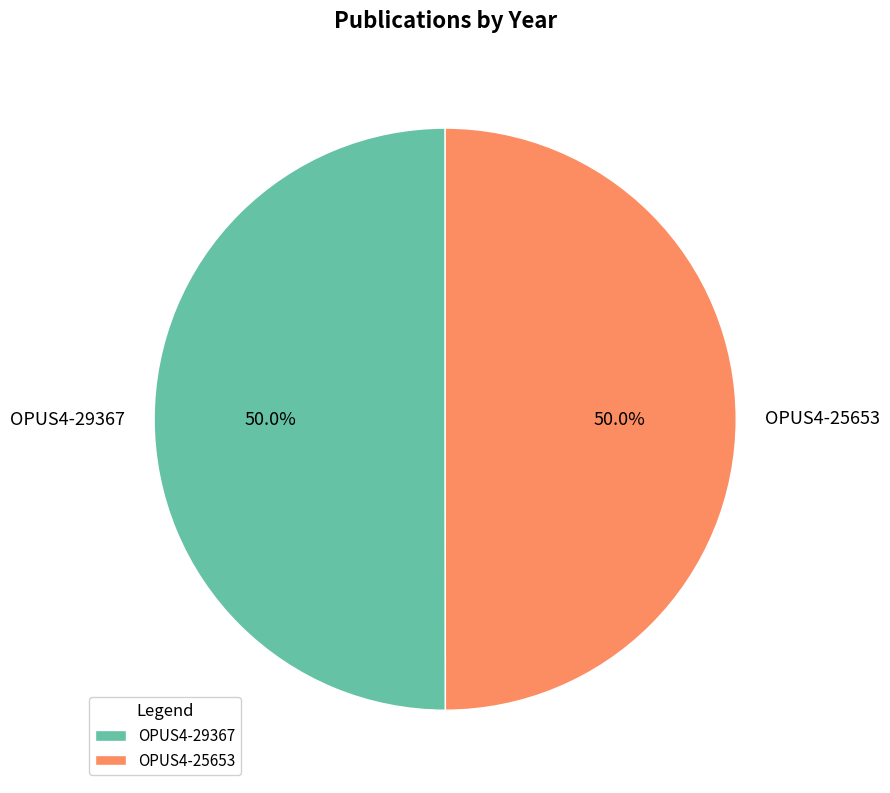

Approximately how many times larger is the value at OPUS4-29367 compared to OPUS4-25653?

1.0